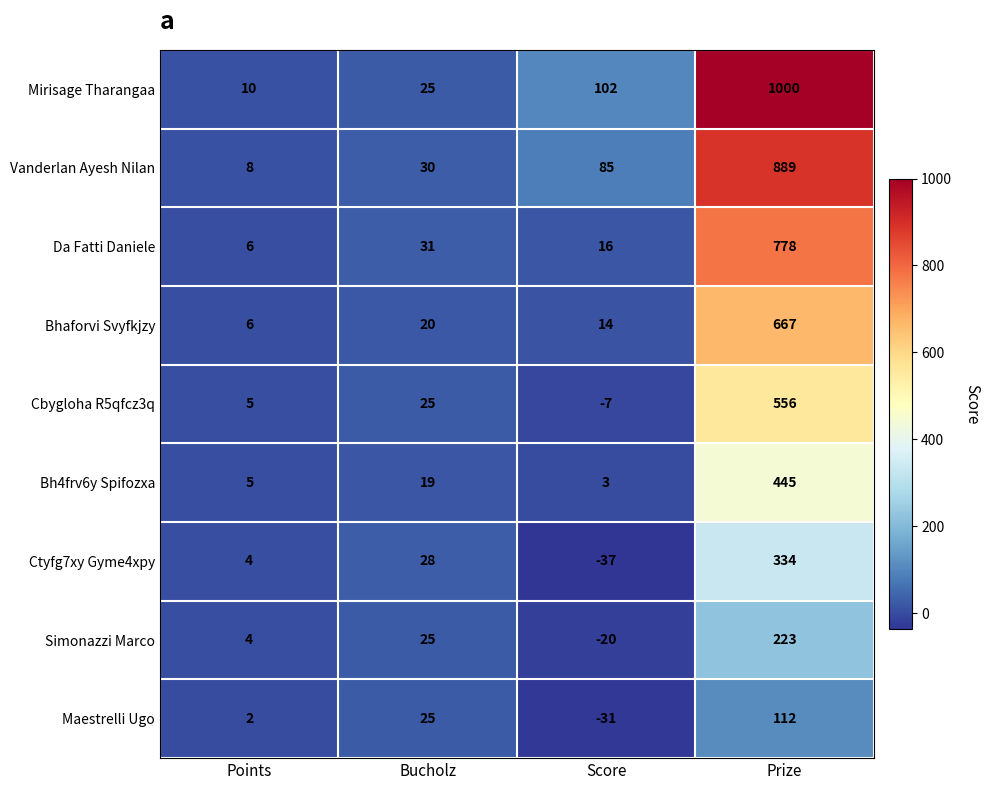

Which series has the widest spread of values?

Mirisage Tharangaa